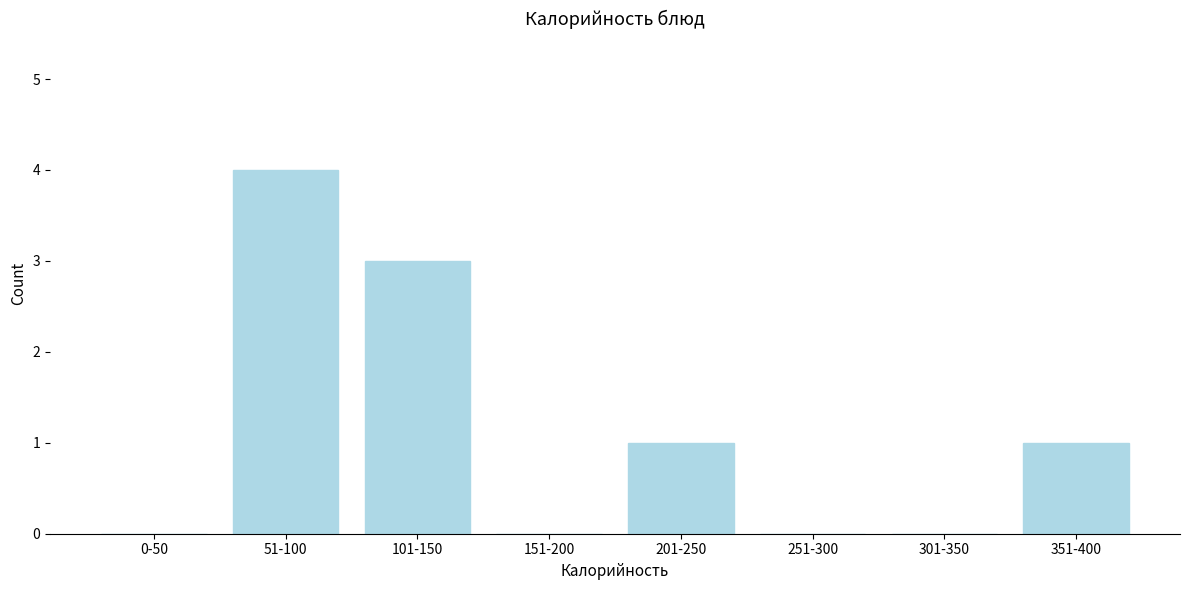

Reading left to right, what are all the values shown in this chart?

0-50=0	51-100=4	101-150=3	151-200=0	201-250=1	251-300=0	301-350=0	351-400=1